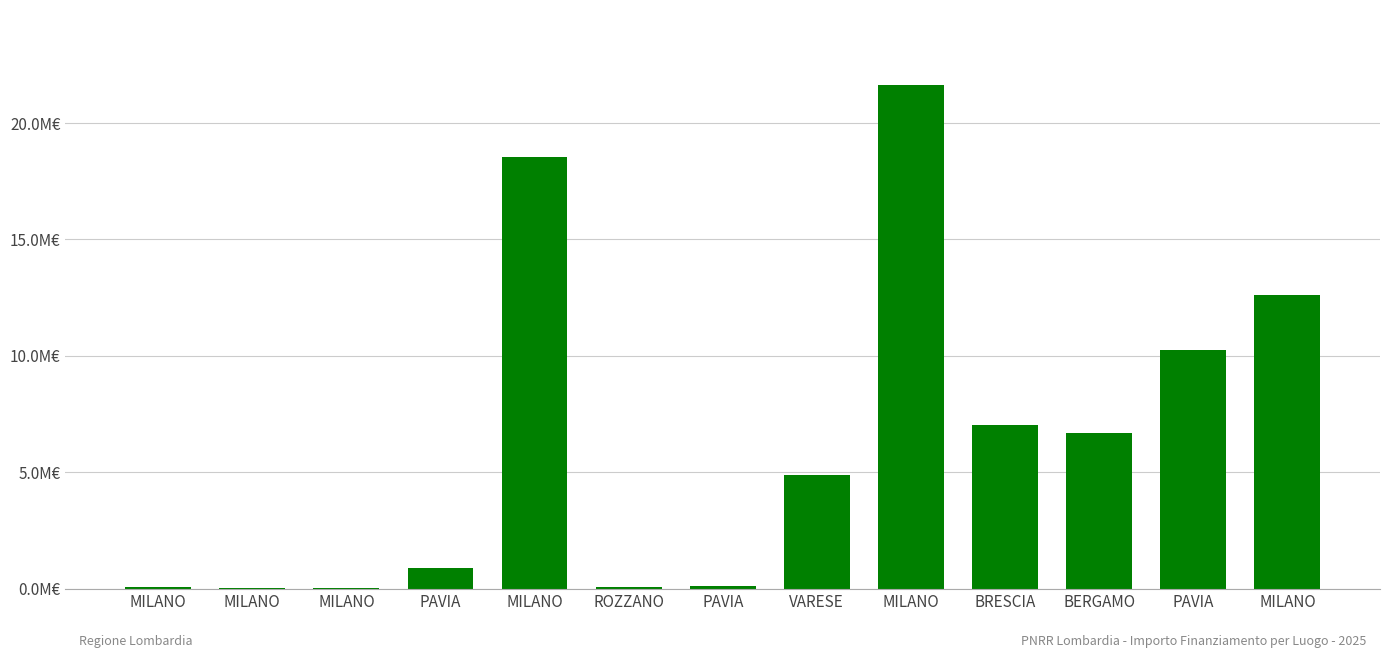

Reading right to left, transcribe all the data shown in this chart.

12608826.0	10267188.0	6664665.0	7024917.0	21615132.0	4863405.0	96064.0	62062.4	18552987.0	900630.0	25552.0	36123.8	54144.9